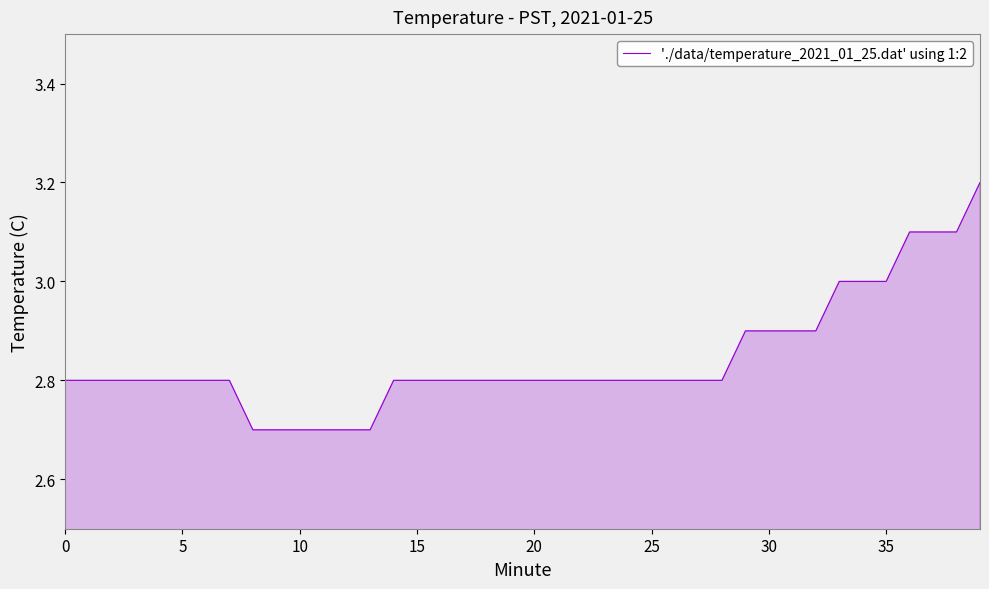

What is the difference between the maximum and minimum values?

0.5